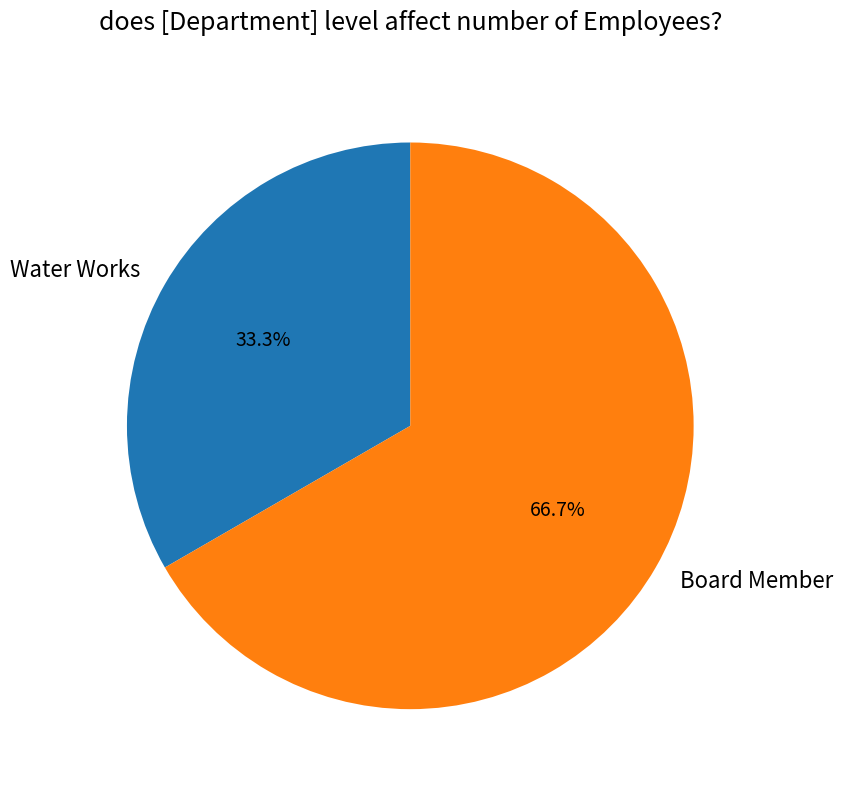

Count the number of slices in the pie.

2